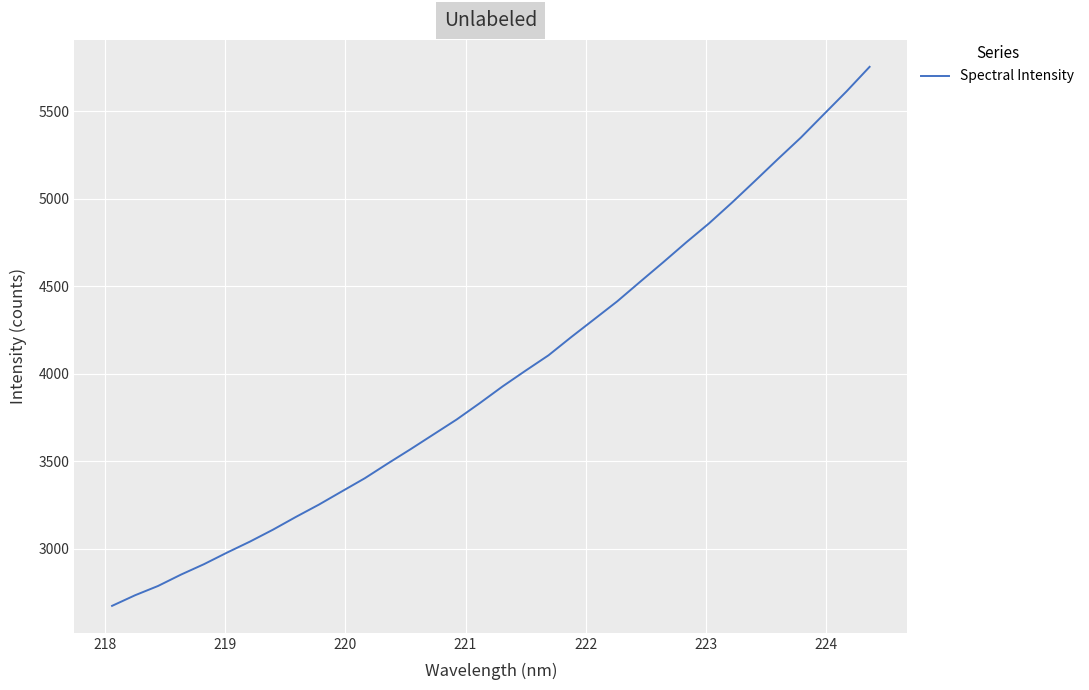

What is the difference between the maximum and minimum values?

3080.3